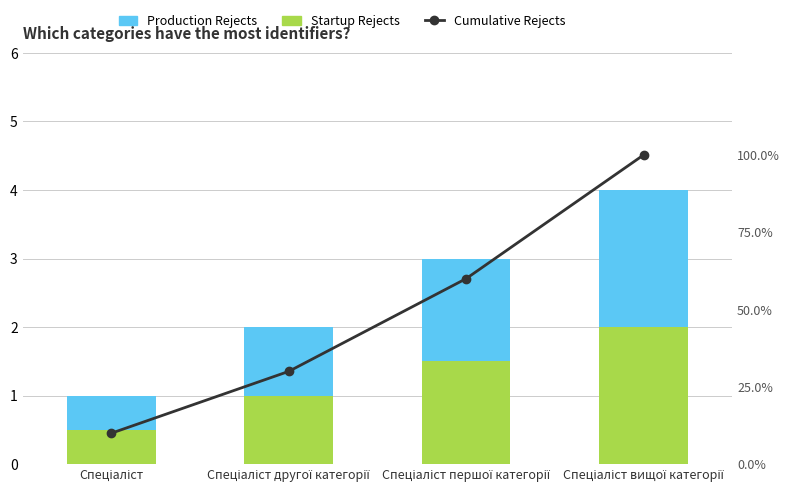

Is it true that Production Rejects equals 0.5 at Спеціаліст?

True